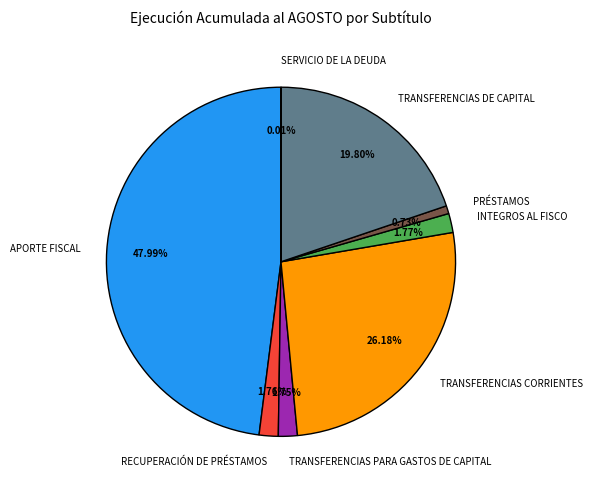

Which slice is the largest?

APORTE FISCAL